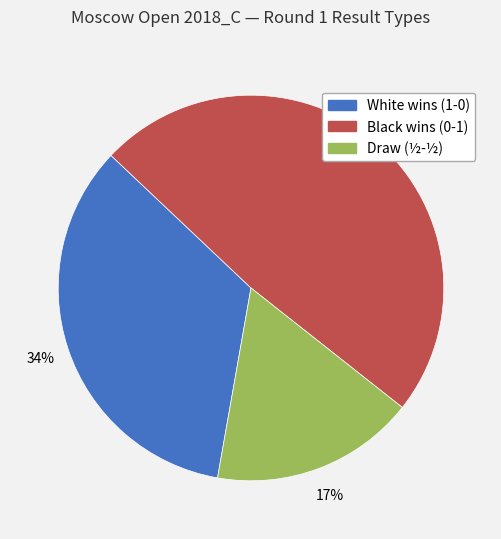

Count the number of slices in the pie.

3